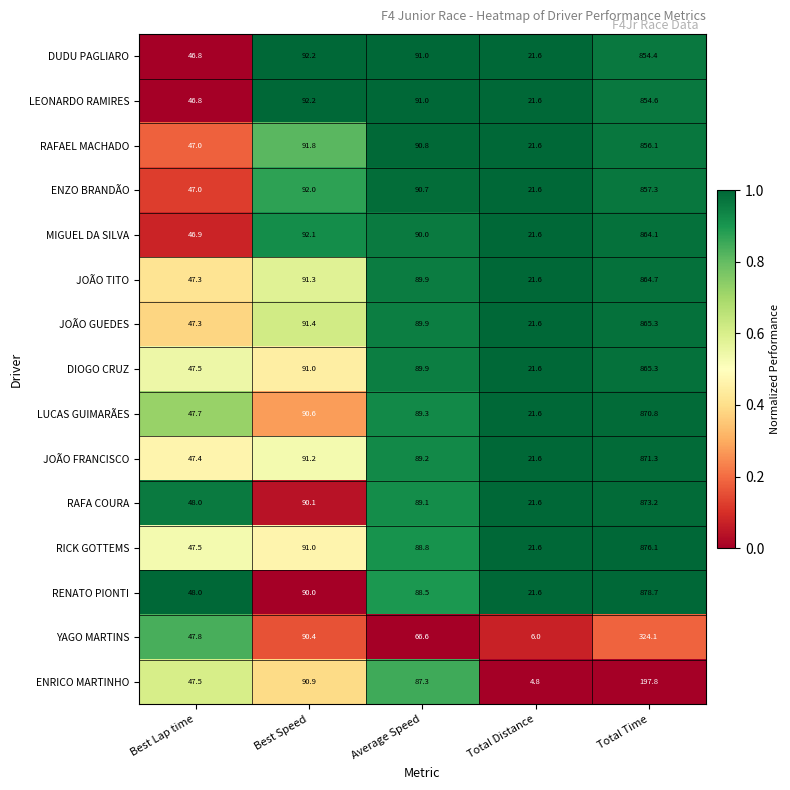

What is the sum of all YAGO MARTINS values?

534.9